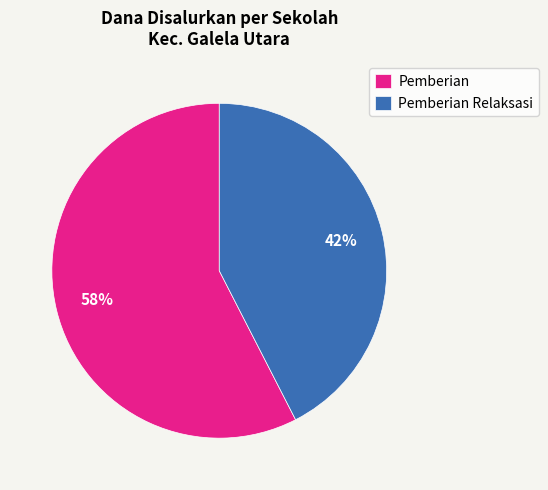

How many segments does this pie chart have?

2